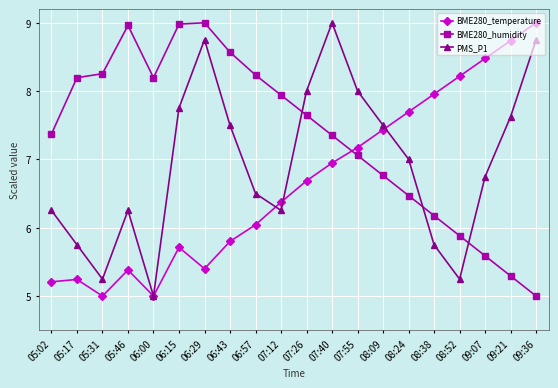

How many times do PMS_P1 and BME280_humidity cross each other?

3